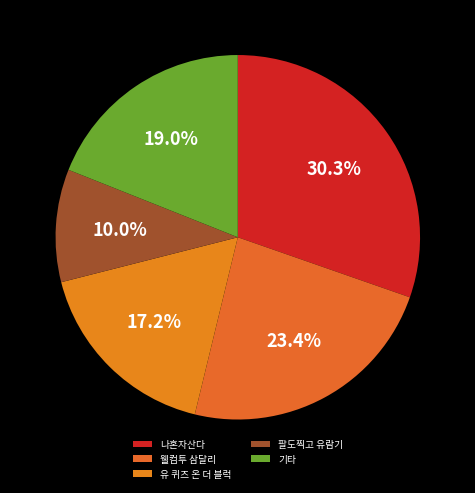

Is 유 퀴즈 온 더 블럭 the majority of the pie?

No